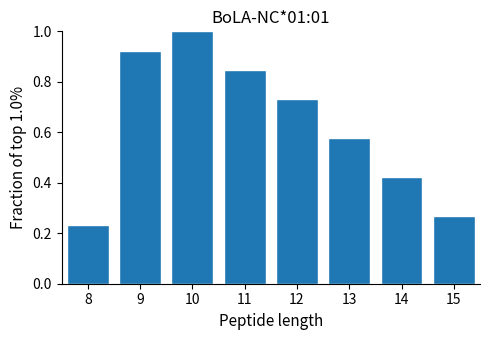

What is the sum of all values?

5.0